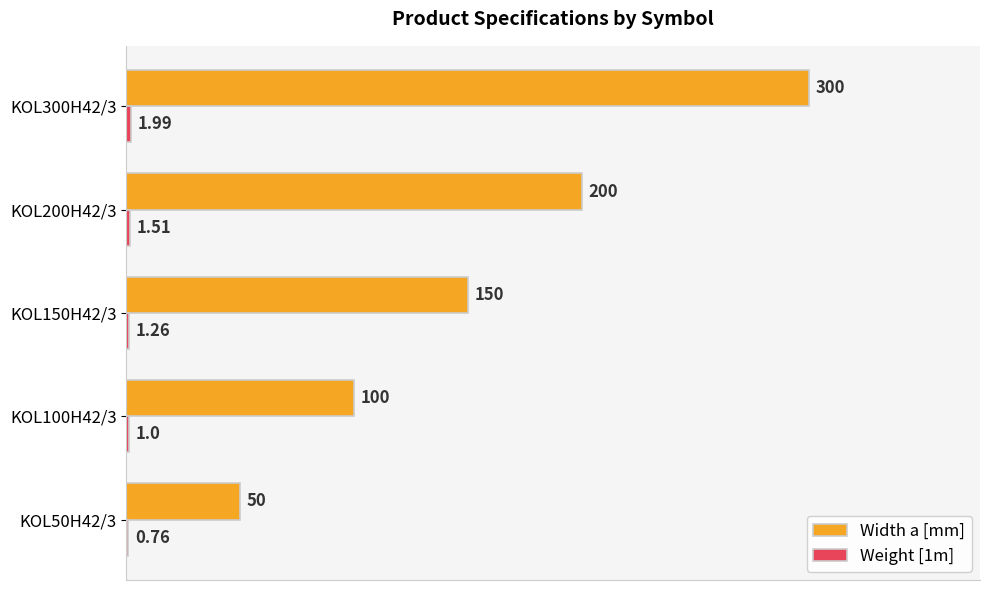

What is the sum of the Width a [mm] values at KOL200H42/3 and KOL50H42/3?

250.0